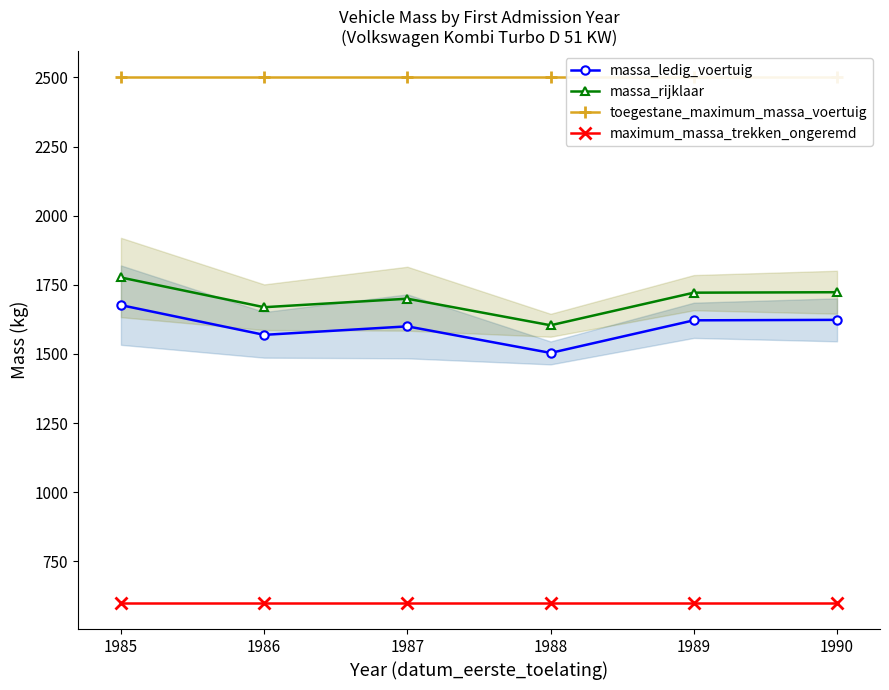

What is the maximum value shown in the chart?

2500.0